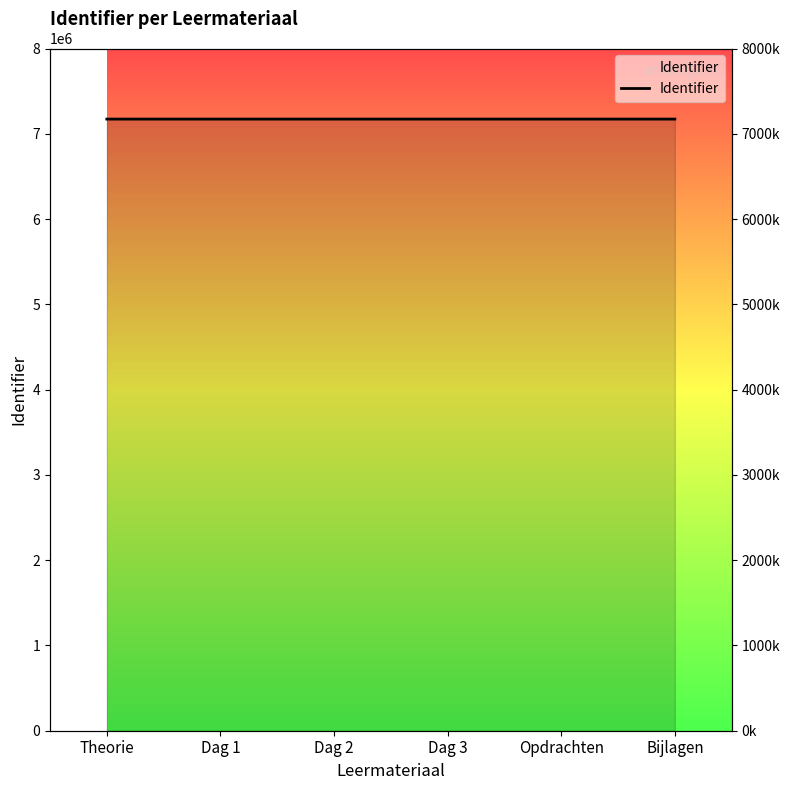

The value at Dag 3 is 7172430. True or false?

True